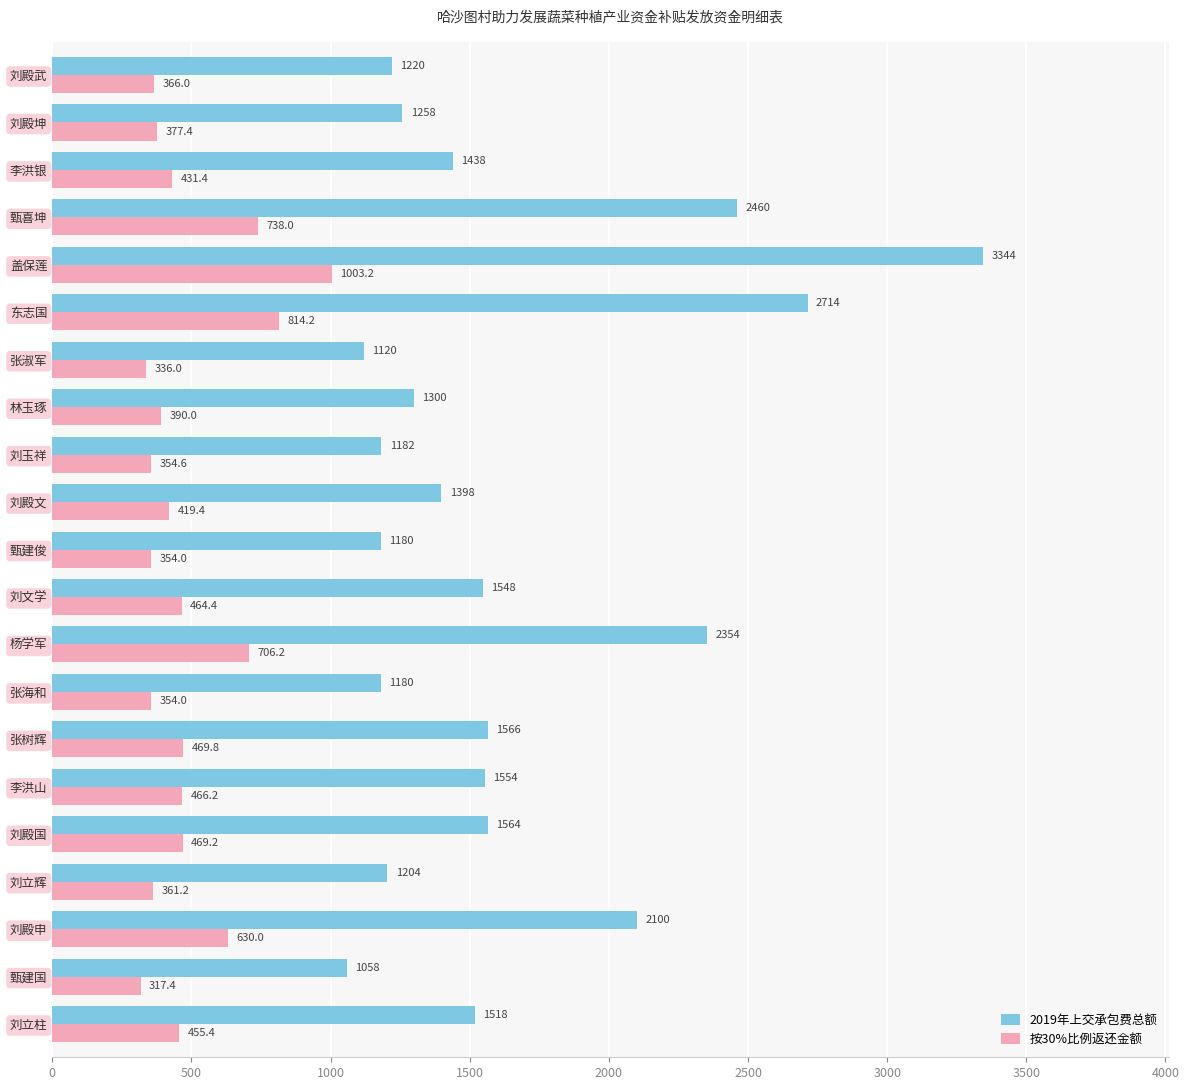

What are all the series names shown in the legend?

2019年上交承包费总额, 按30%比例返还金额